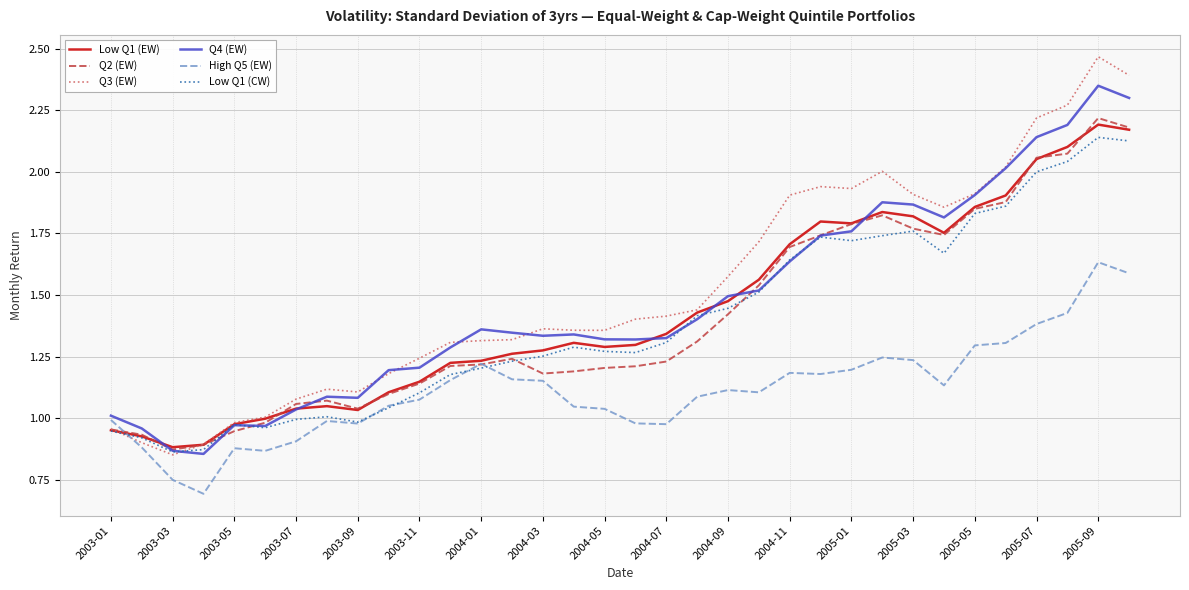

What are all the series names shown in the legend?

Low Q1 (EW), Q2 (EW), Q3 (EW), Q4 (EW), High Q5 (EW), Low Q1 (CW)